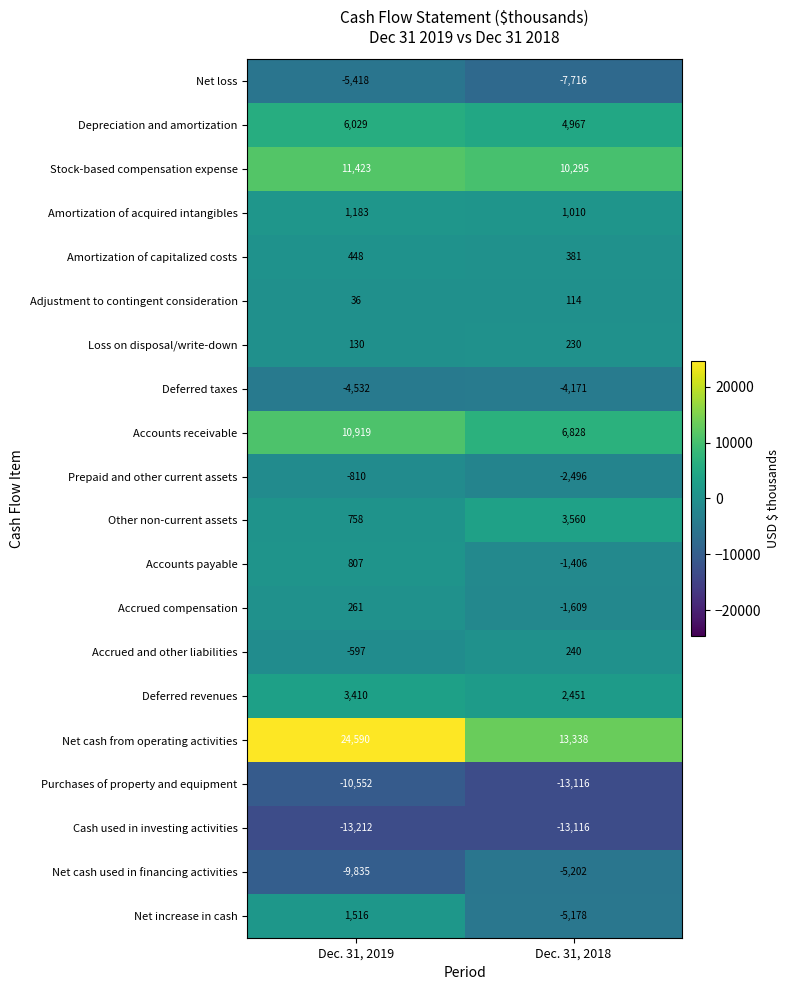

The value of Amortization of acquired intangibles at Dec. 31, 2018 is 1733. True or false?

False